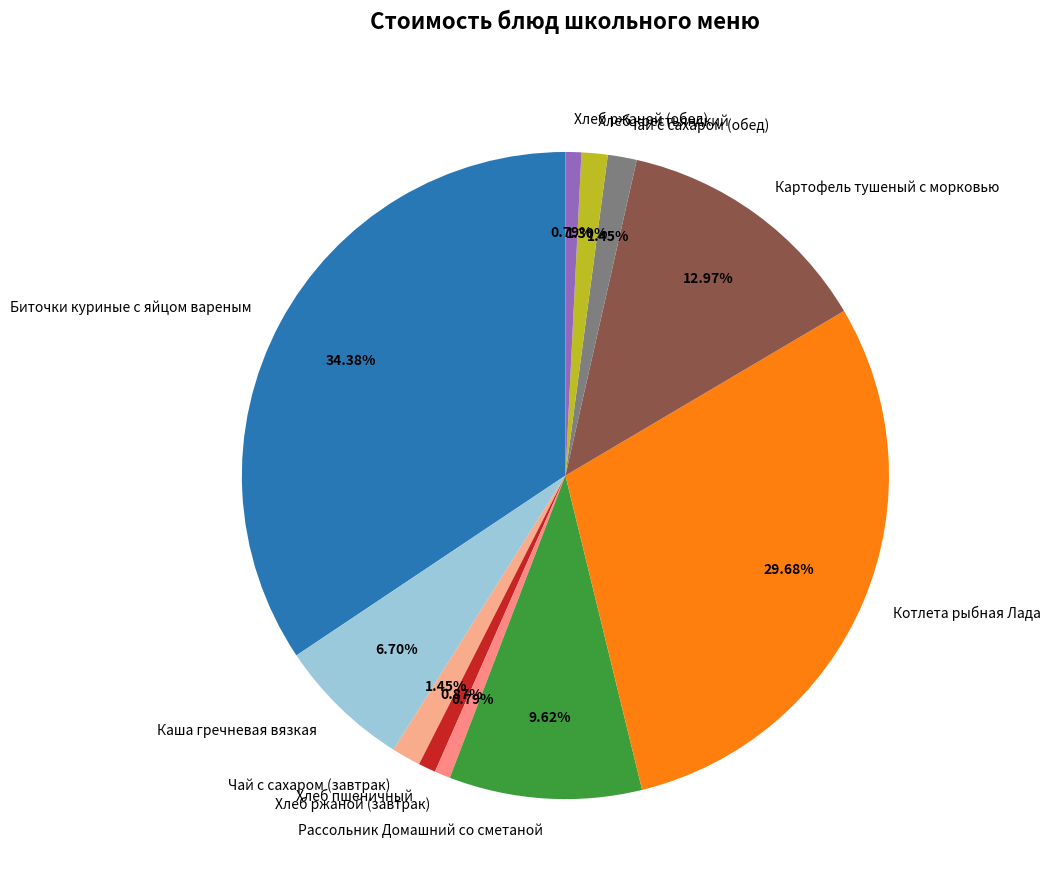

True or false: Картофель тушеный с морковью accounts for 1% of the total.

False